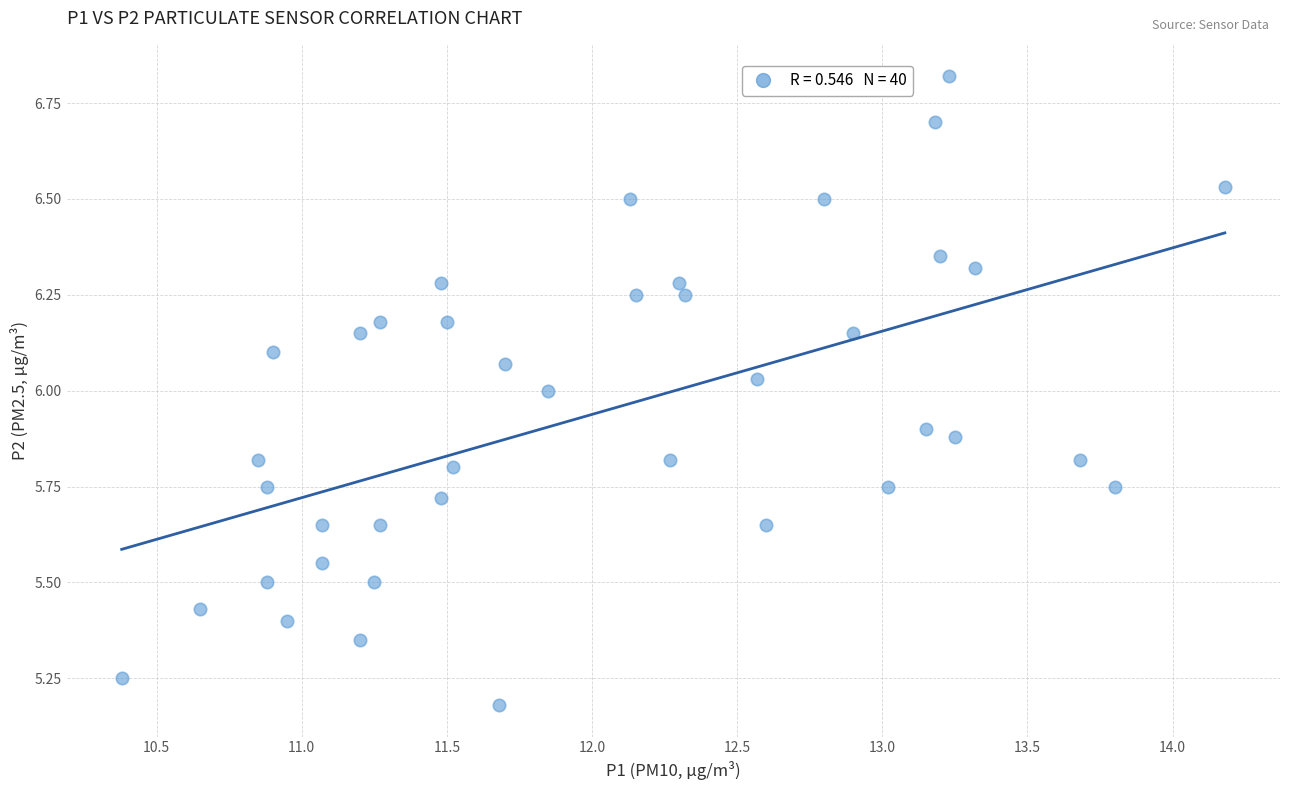

What is the range of X values (max minus min)?

3.8